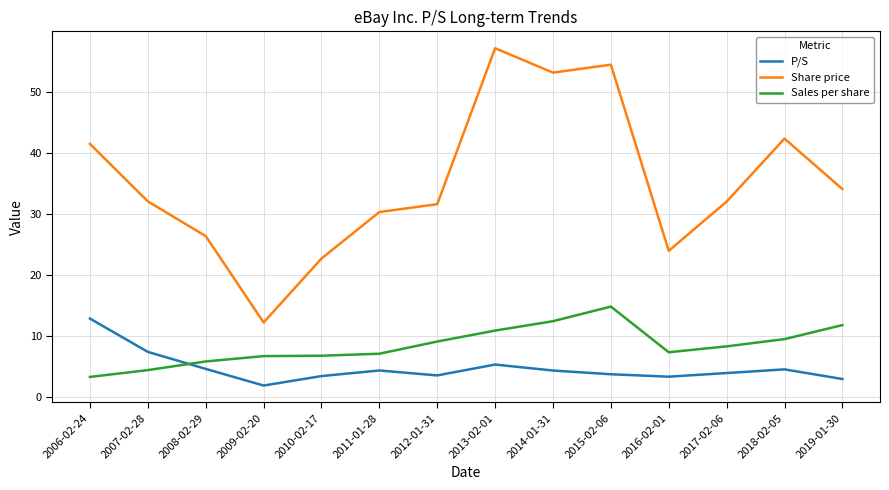

What are all the series names shown in the legend?

P/S, Share price, Sales per share